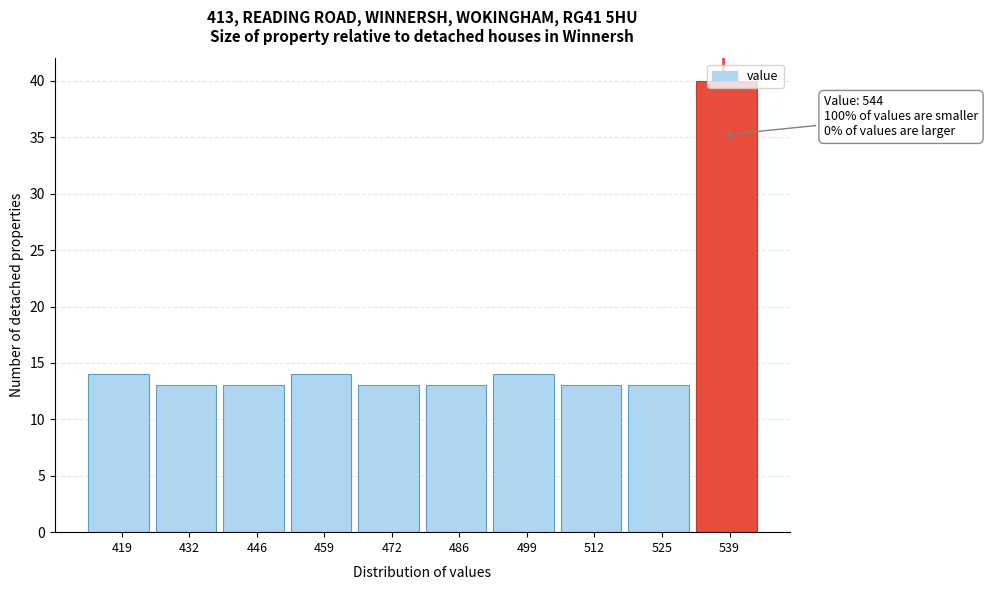

At which category does the chart reach its peak across all series?

539